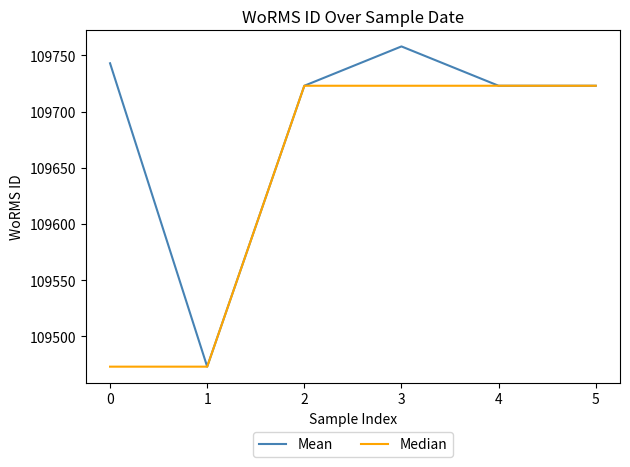

Does the chart have visible grid lines?

No